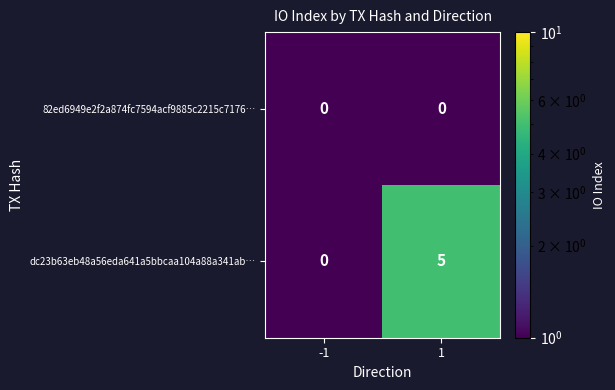

What is the difference between the maximum and minimum values in the dc23b63eb48a56eda641a5bbcaa104a88a341ab… series?

5